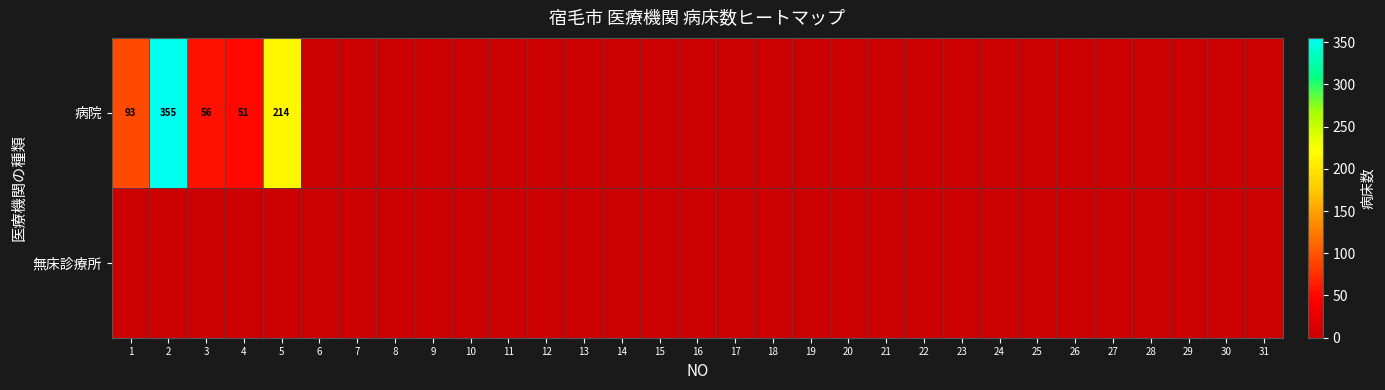

The 病院 series shows 51 at 4. True or false?

True